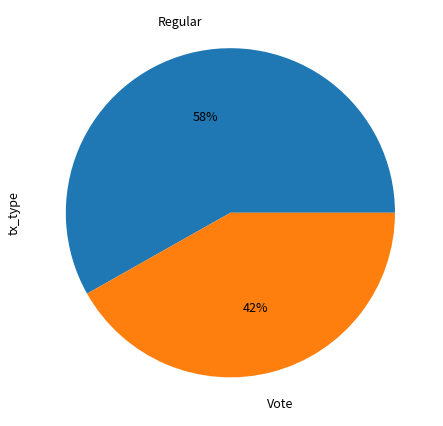

Does any single category account for the majority?

Yes